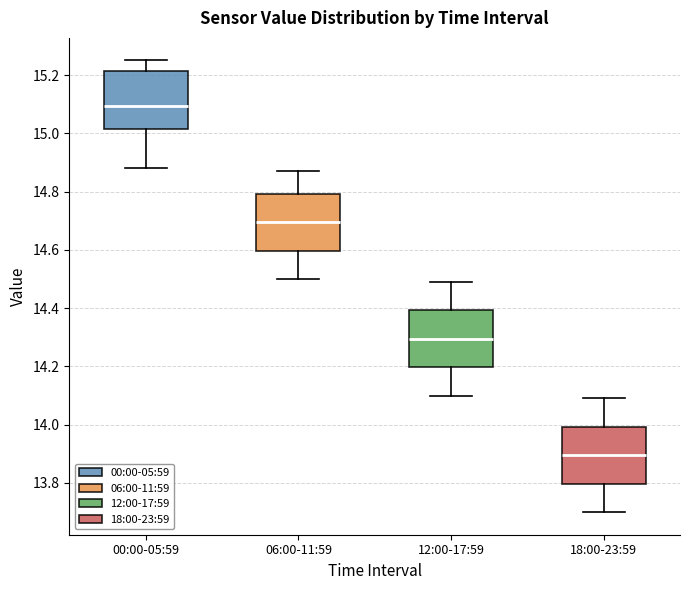

Where does the lower whisker of the box for 00:00-05:59 end on the y-axis? The values are not printed on the chart, so give them approximately, as read against the axis.

14.88